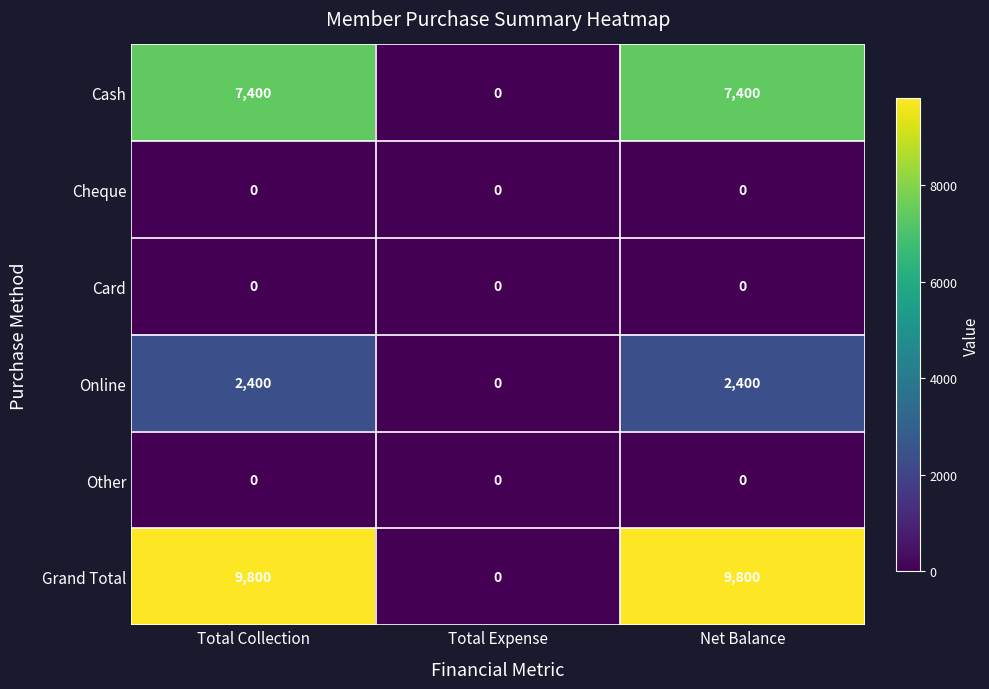

How many categories are shown in the chart?

3